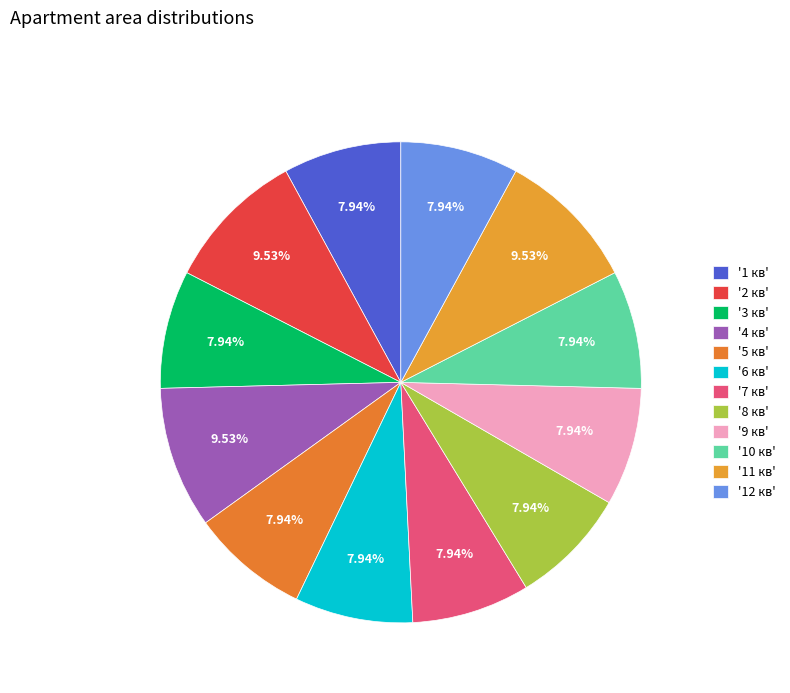

Is there a majority slice in this chart?

No